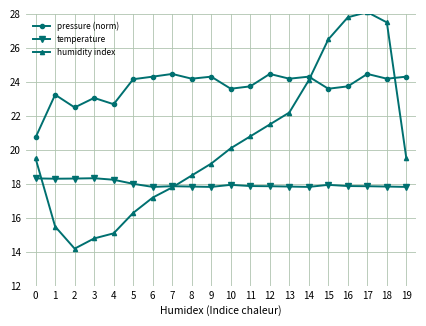

True or false: pressure (norm) has more than 0 interior local peaks.

True